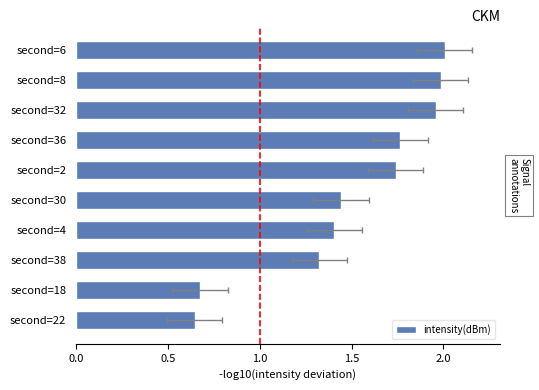

How many data points does each series have?

10